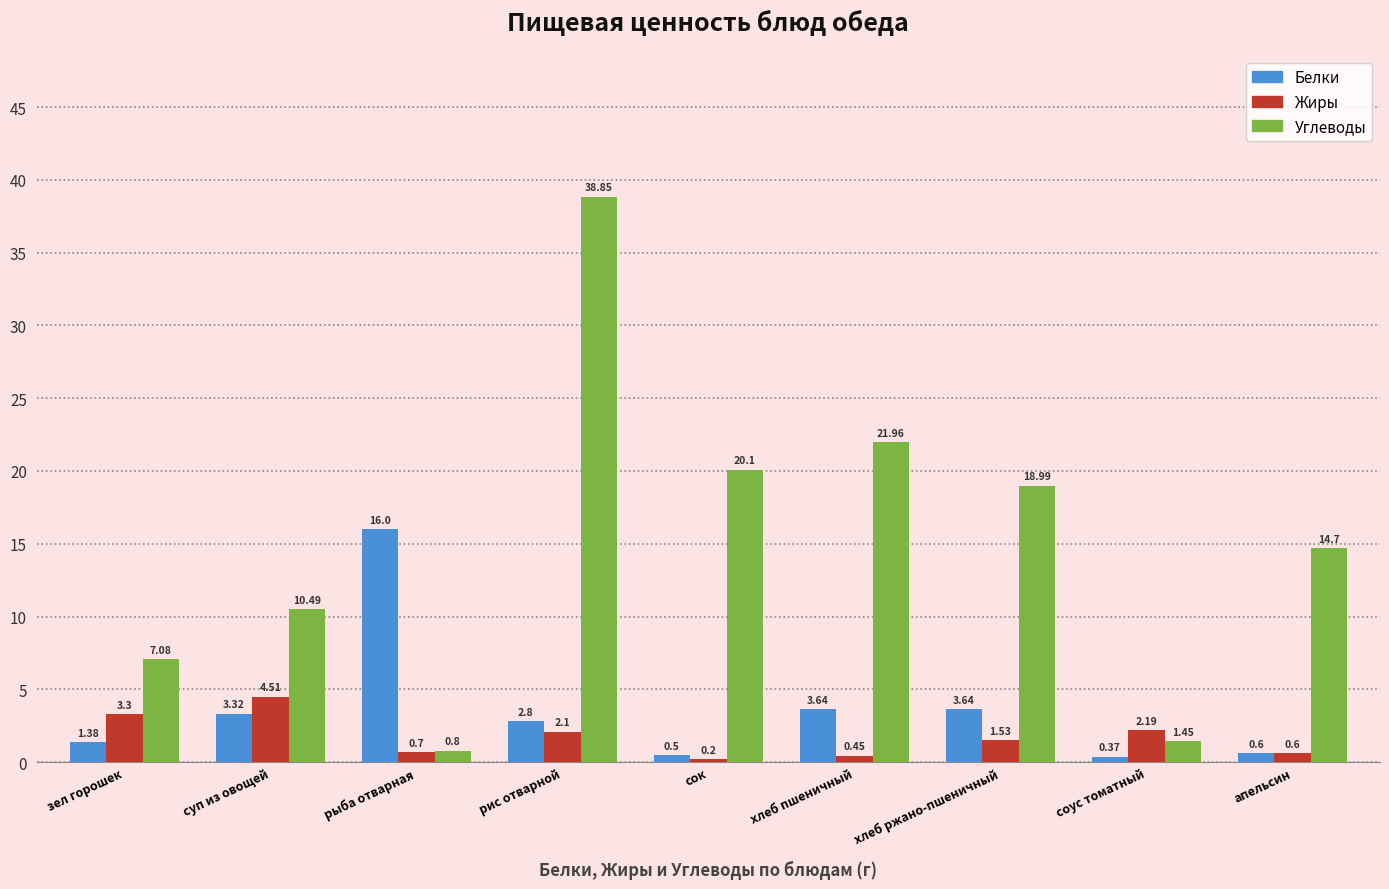

True or false: Углеводы has a value of 11.1 at хлеб ржано-пшеничный.

False